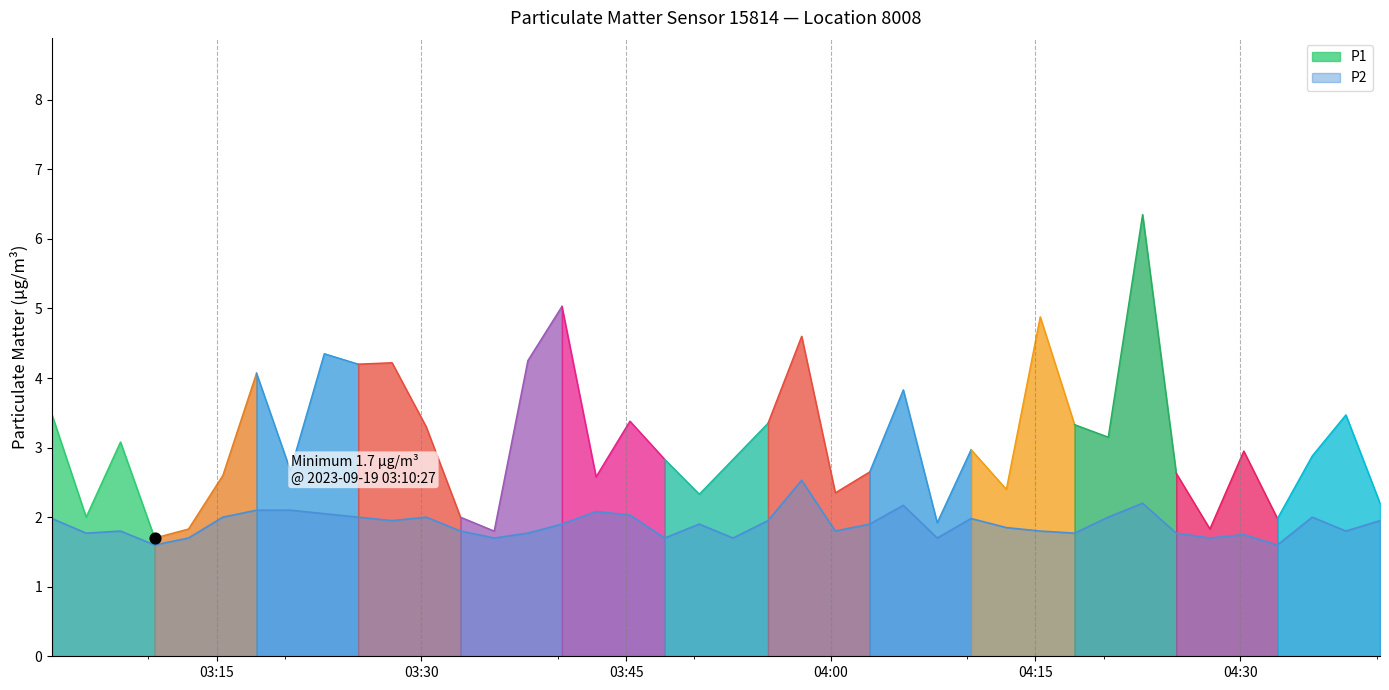

What is the minimum value for P2?

1.6